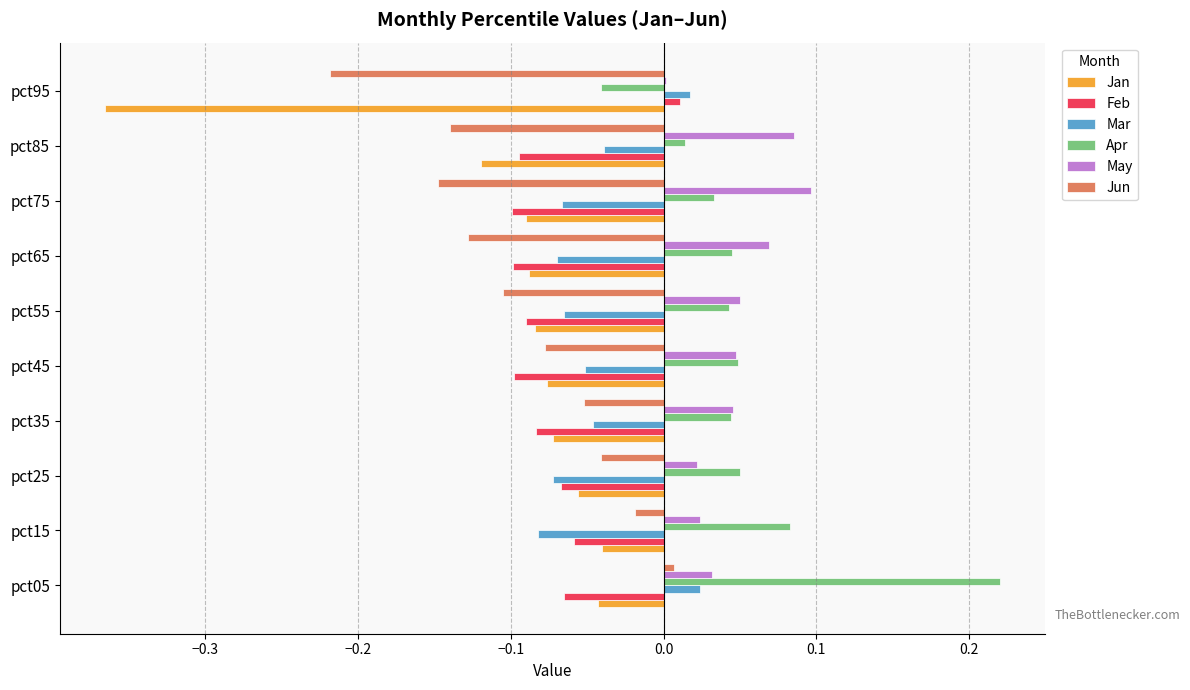

Is it true that Mar equals -0.1 at pct65?

True